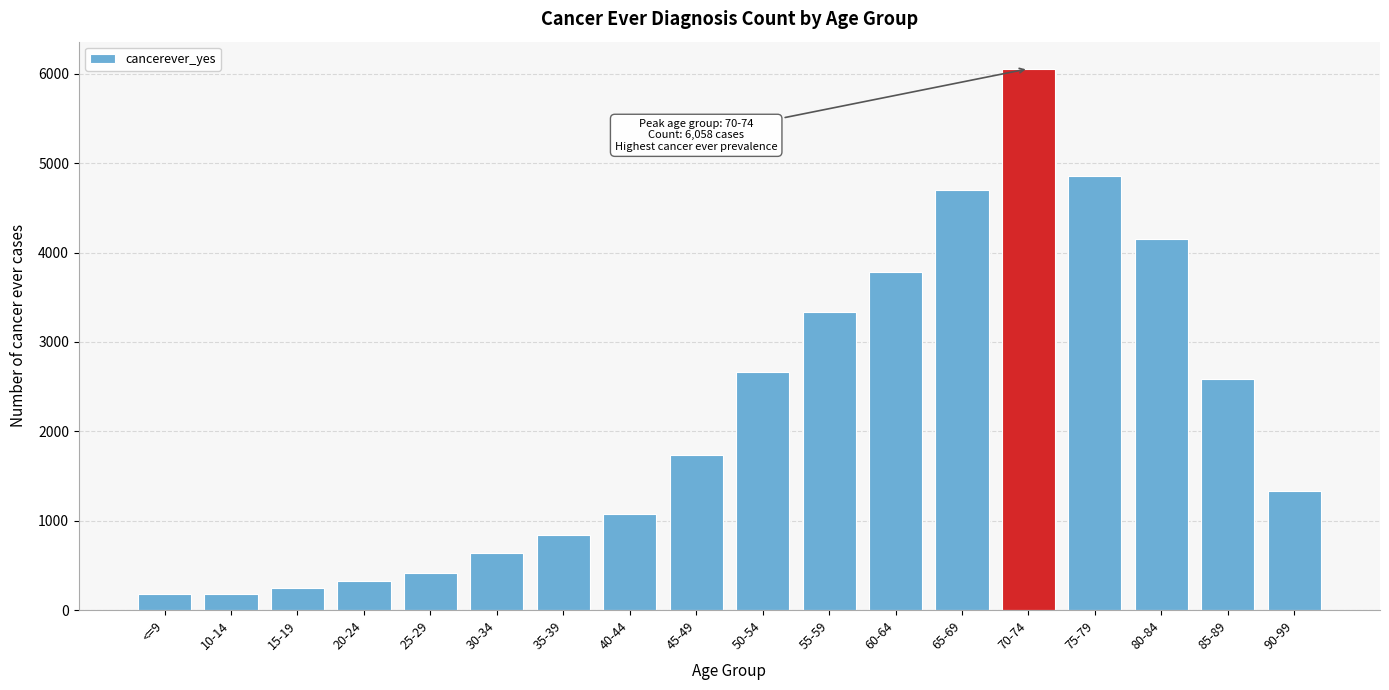

The value at 20-24 is 321. True or false?

True